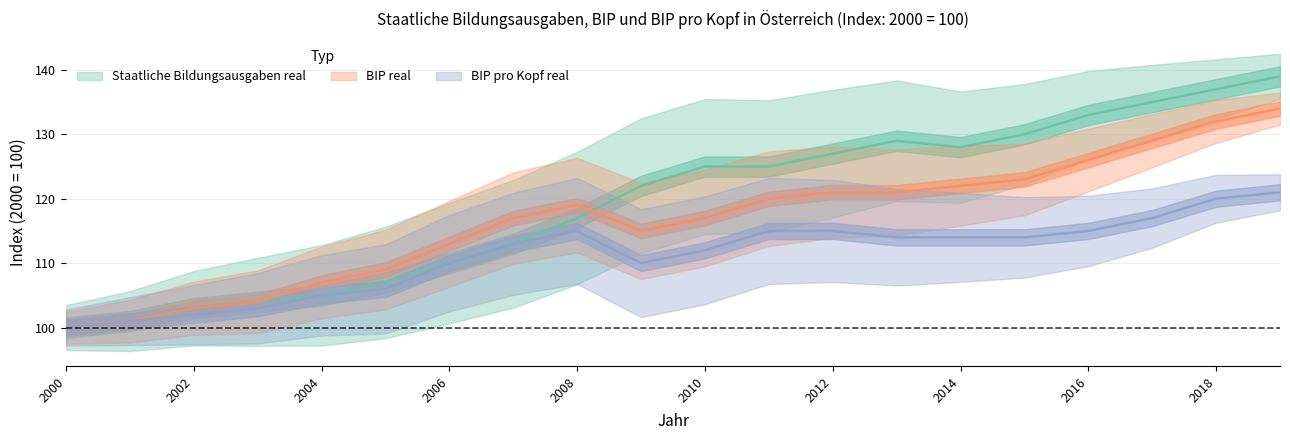

What is the value of the Staatliche Bildungsausgaben real point at the 16th from the left?

130